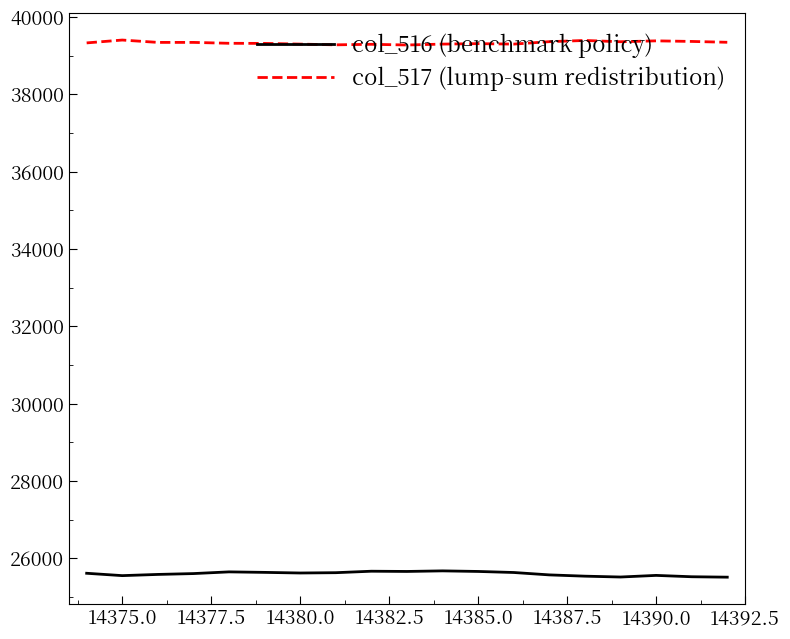

Rank the series by their maximum value, from highest to lowest.

col_517 (lump-sum redistribution), col_516 (benchmark policy)